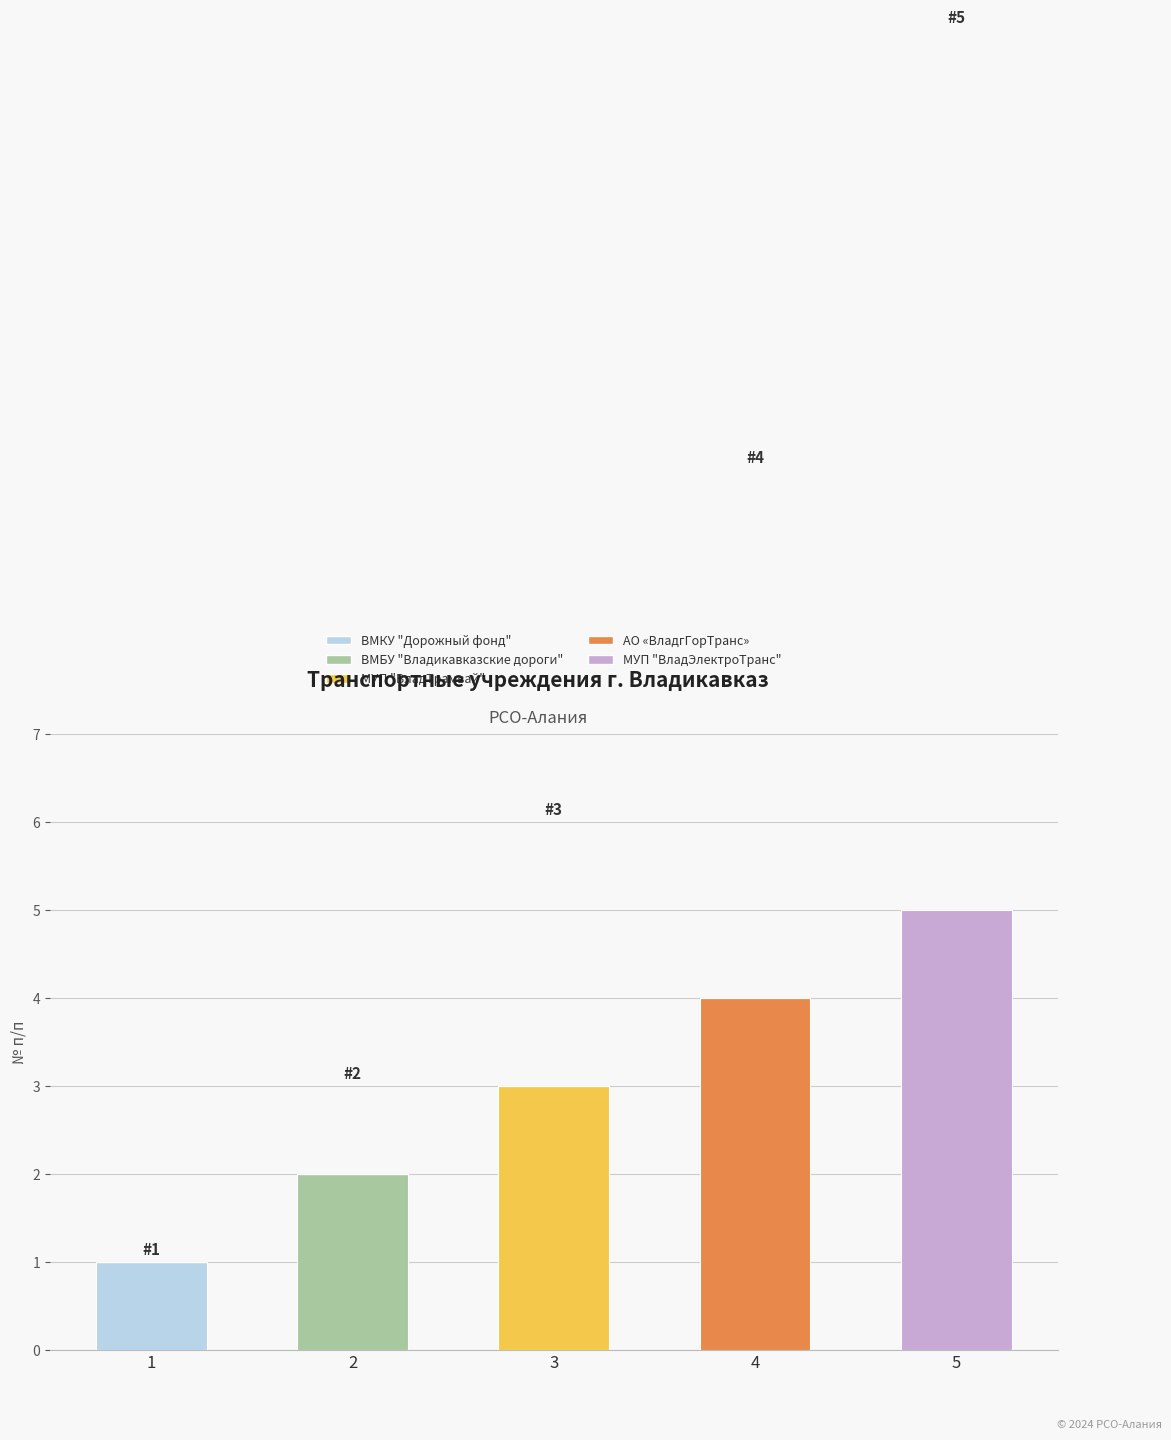

At which category is the sum across all series the highest?

5